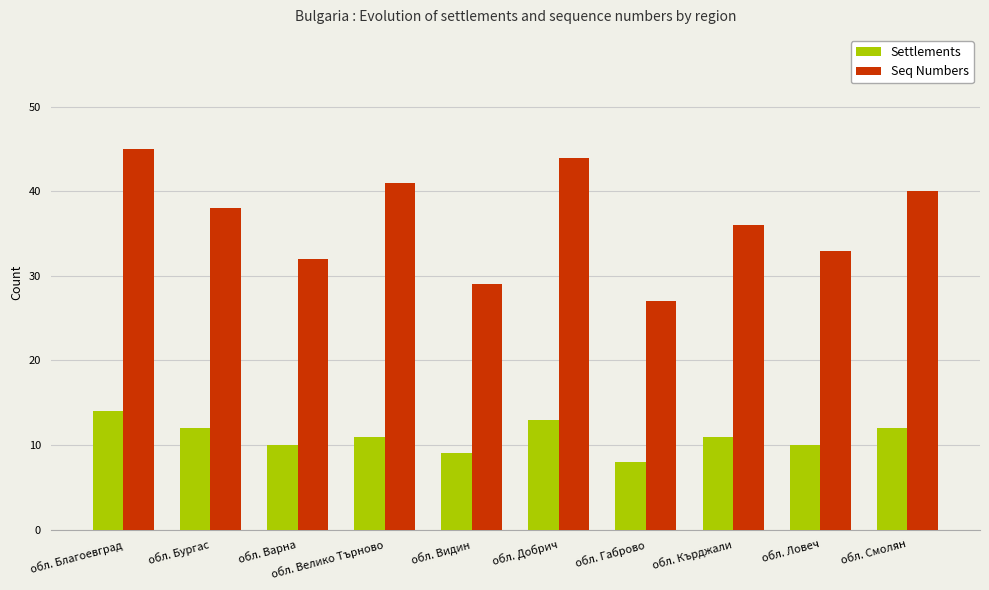

How many groups of bars are there?

10